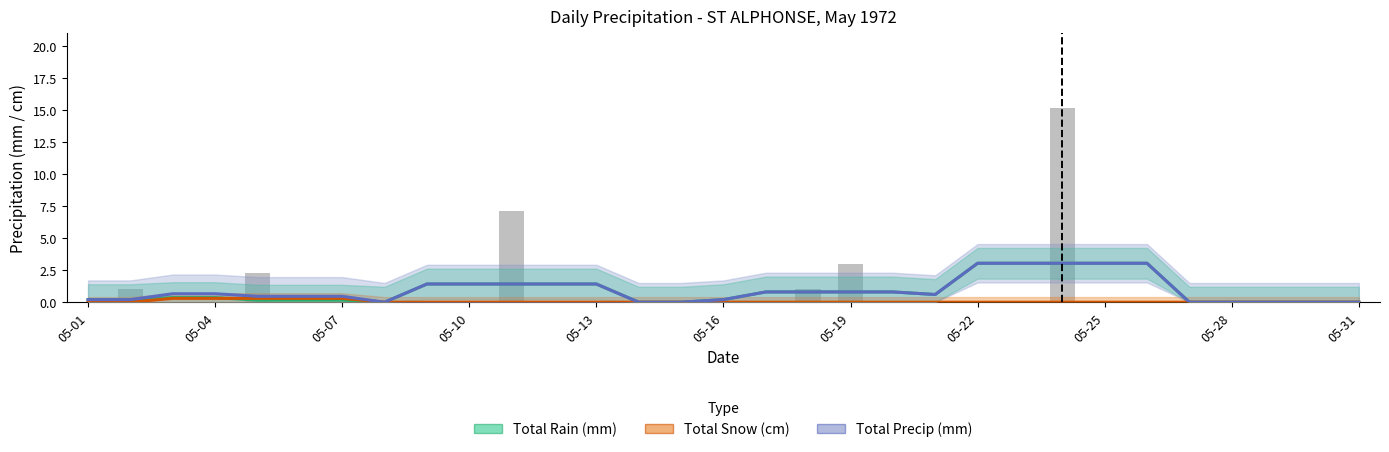

Reading left to right, transcribe all the data shown in this chart.

Total Rain (mm): 0.2	0.2	0.4	0.4	0.2	0.2	0.2	0.0	1.4	1.4	1.4	1.4	1.4	0.0	0.0	0.2	0.8	0.8	0.8	0.8	0.6	3.0	3.0	3.0	3.0	3.0	0.0	0.0	0.0	0.0	0.0
Total Snow (cm): 0.0	0.0	0.3	0.3	0.3	0.3	0.3	0.0	0.0	0.0	0.0	0.0	0.0	0.0	0.0	0.0	0.0	0.0	0.0	0.0	0.0	0.0	0.0	0.0	0.0	0.0	0.0	0.0	0.0	0.0	0.0
Total Precip (mm): 0.2	0.2	0.7	0.7	0.5	0.5	0.5	0.0	1.4	1.4	1.4	1.4	1.4	0.0	0.0	0.2	0.8	0.8	0.8	0.8	0.6	3.0	3.0	3.0	3.0	3.0	0.0	0.0	0.0	0.0	0.0